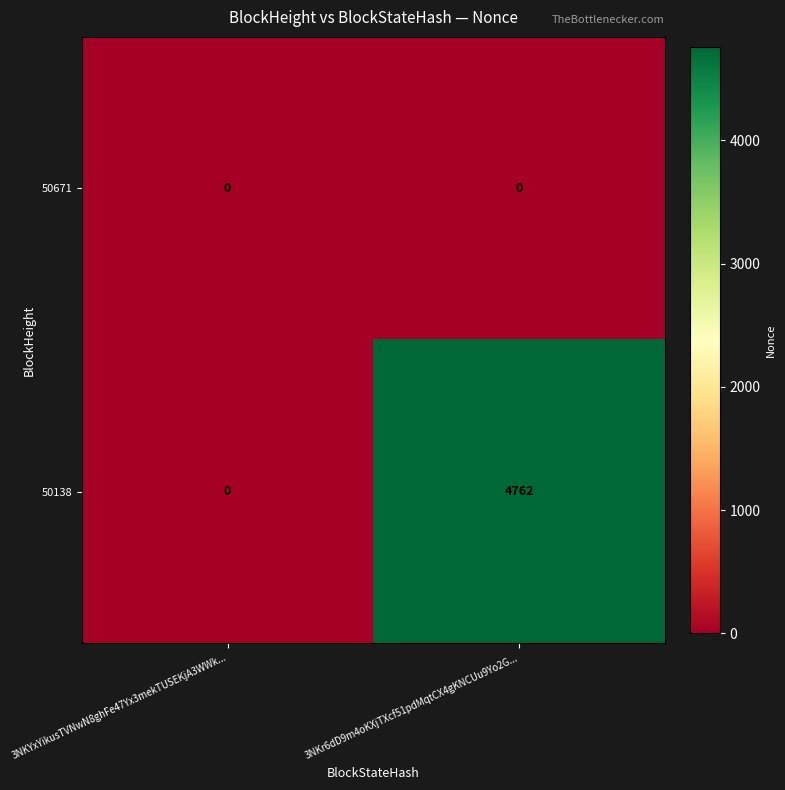

Where is 50138 nearest to the value 2381?

3NKYxYikusTVNwN8ghFe47Yx3mekTUSEKjA3WWk...